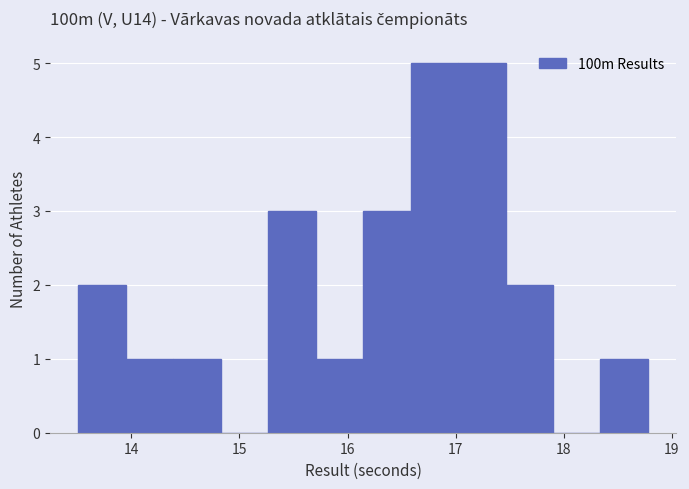

What is the height of the bar covering 17.5 to 17.9 on the x-axis? Neither the bar edges nor the heights are printed on the chart, so give them approximately, as read against the axes.

2